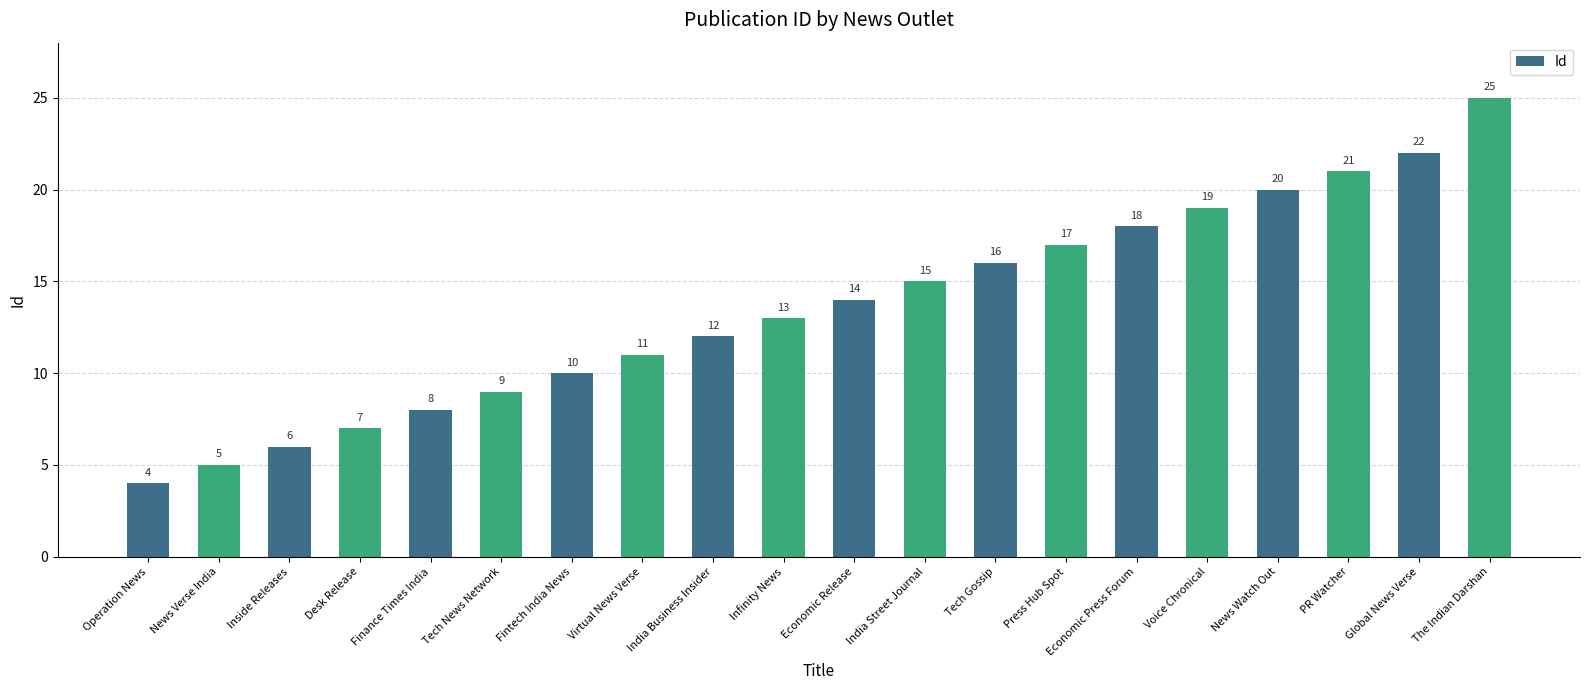

Which label corresponds to the smallest value in the chart?

Operation News